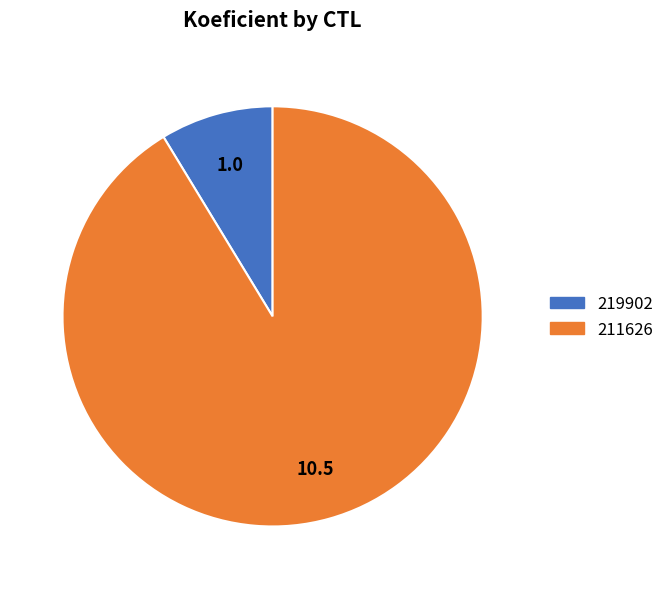

True or false: 219902 accounts for 9% of the total.

True